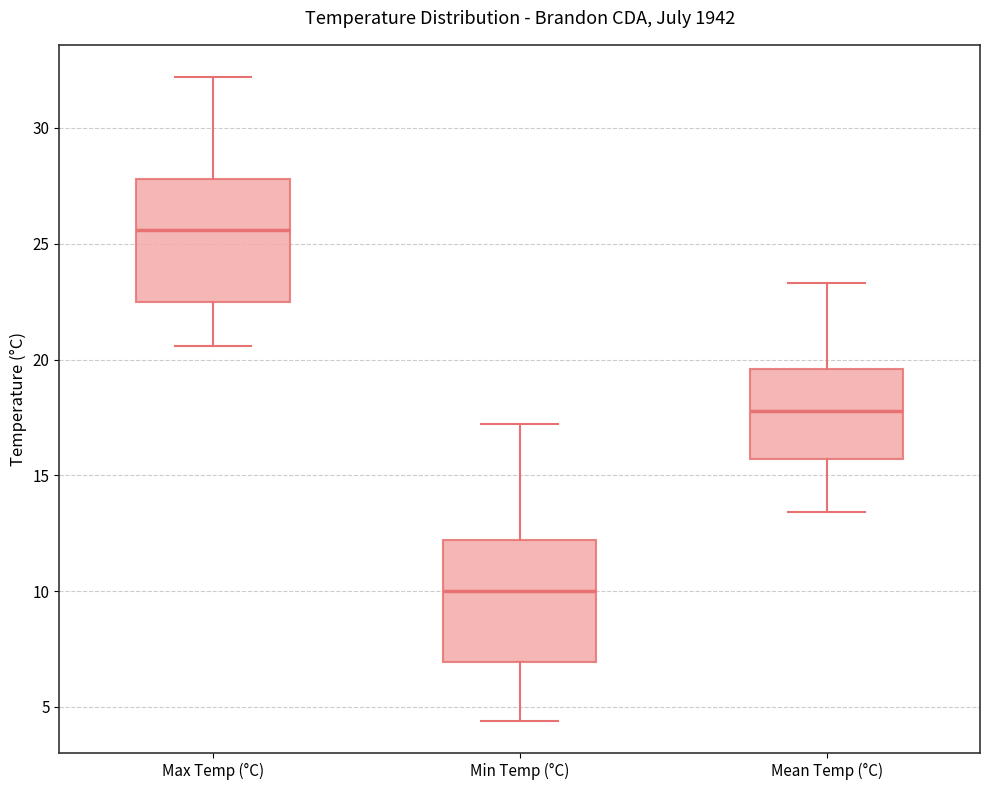

Where does the lower whisker of the box for Min Temp (°C) end on the y-axis? The values are not printed on the chart, so give them approximately, as read against the axis.

4.5